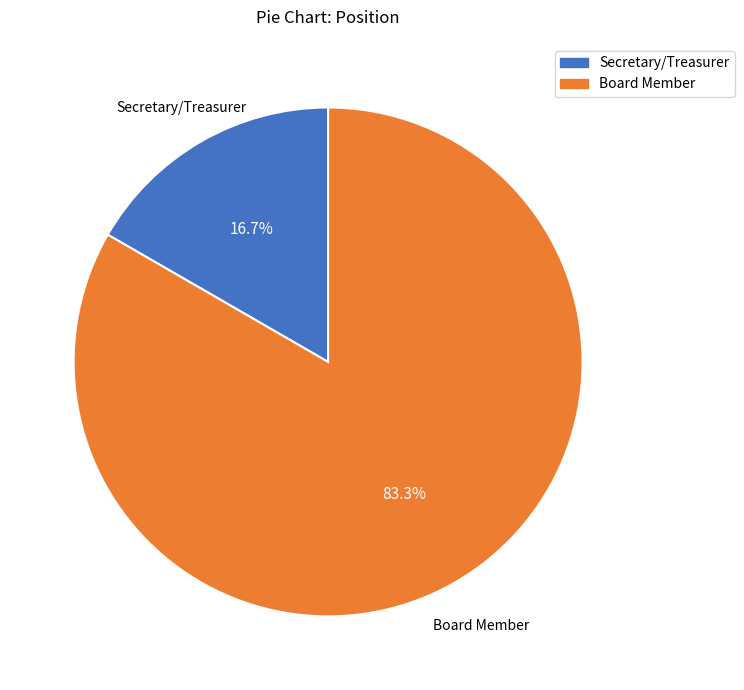

Does any single category account for the majority?

Yes